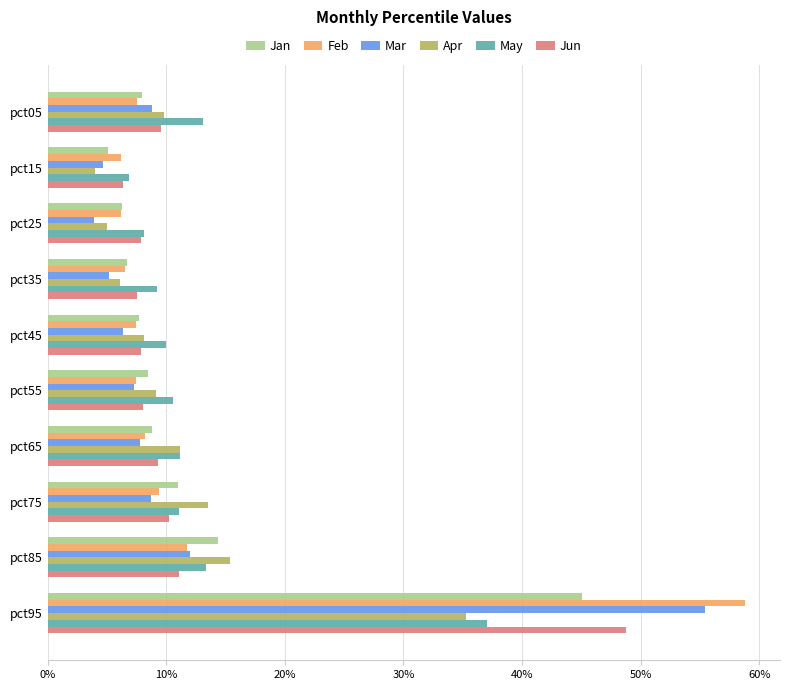

Which series has the largest range (max minus min)?

Feb